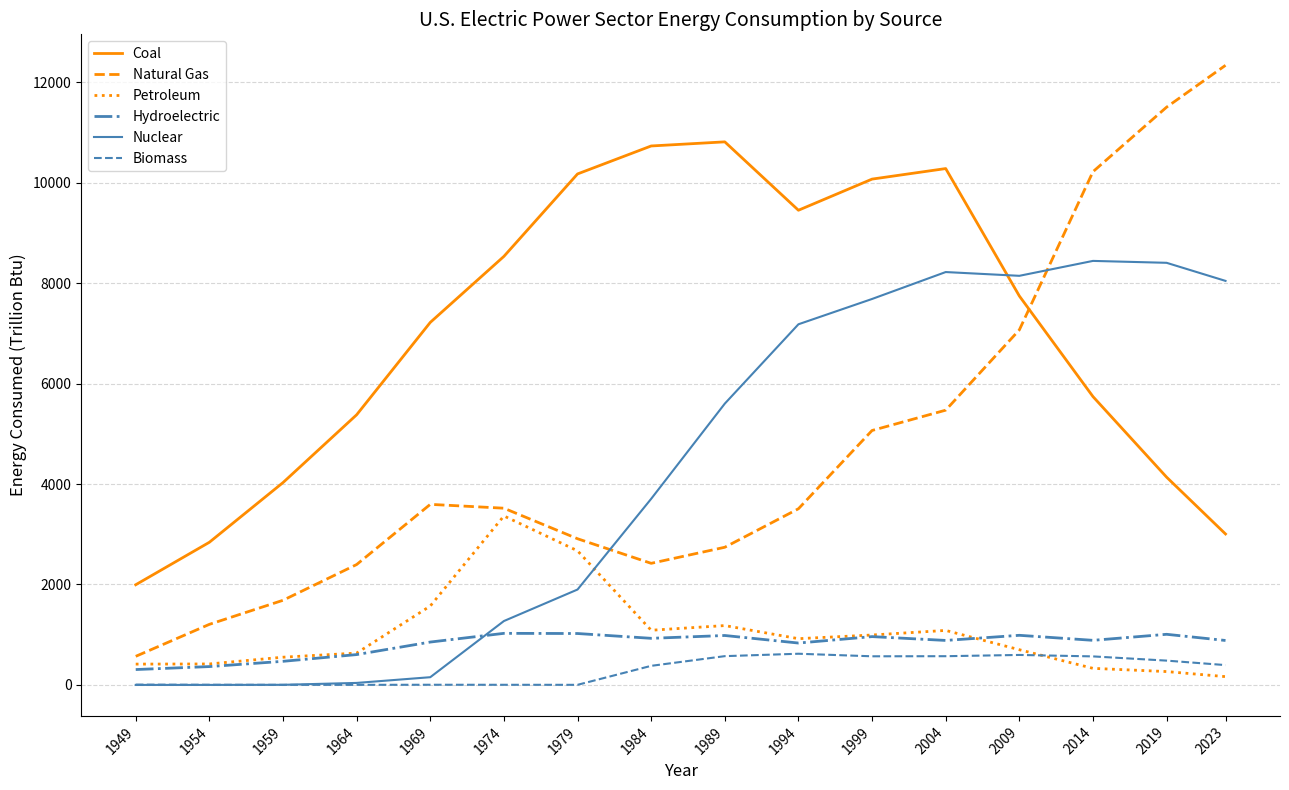

What is the total value across all series at 2019?

25807.1